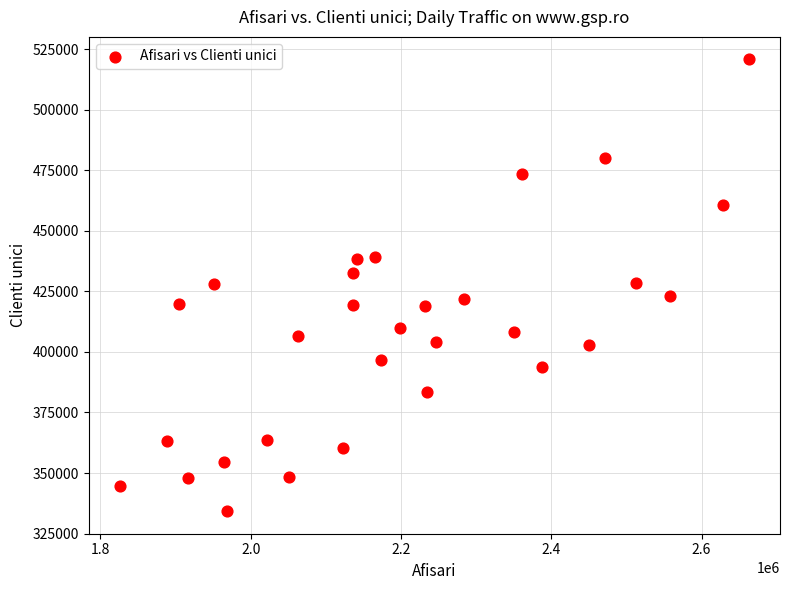

What is the range of Y values (max minus min)?

186419